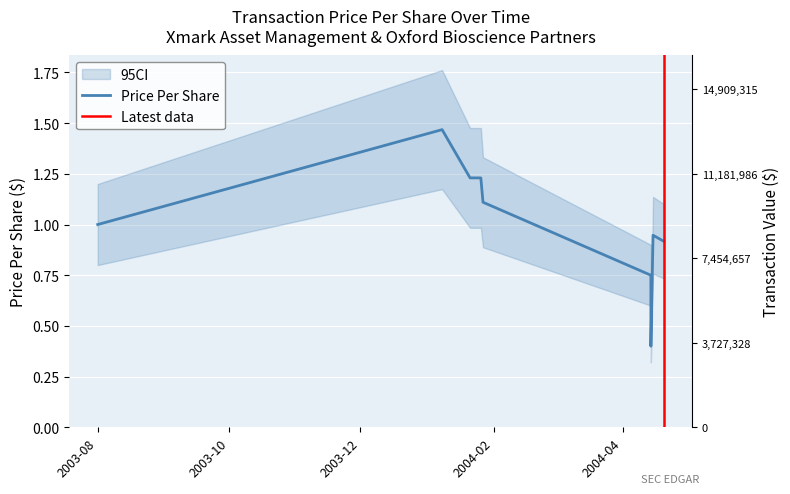

Rank the categories by value from highest to lowest.

2004-01-08, 2004-01-21, 2004-01-26, 2004-01-27, 2003-08-01, 2004-04-15, 2004-04-20, 2004-04-14, 2004-04-14, 2004-04-14, 2004-04-14